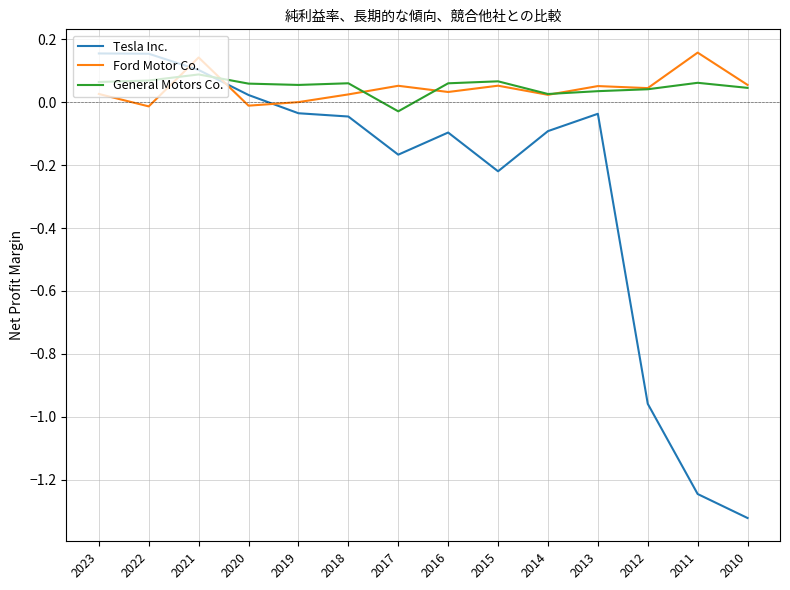

True or false: Ford Motor Co. and Tesla Inc. intersect in this chart.

True